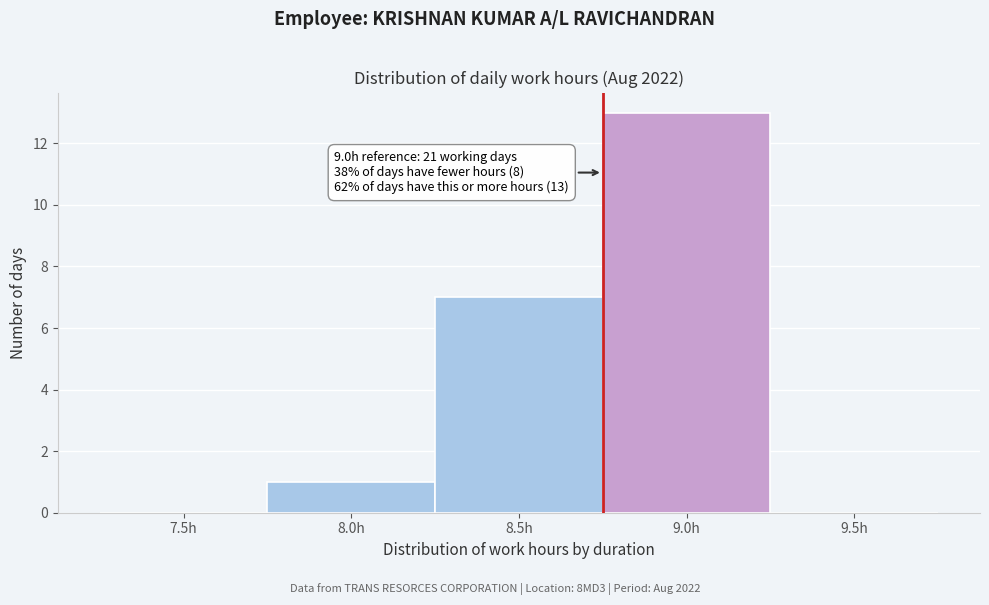

Reading left to right, list all the values displayed in this chart.

7.5h=0	8.0h=1	8.5h=7	9.0h=13	9.5h=0